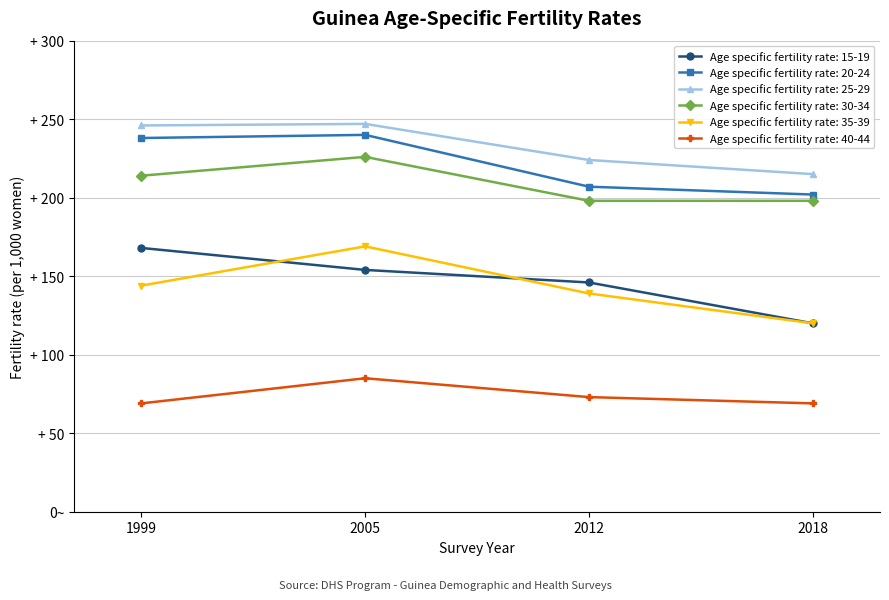

What is the difference between the maximum and minimum values in the Age specific fertility rate: 25-29 series?

32